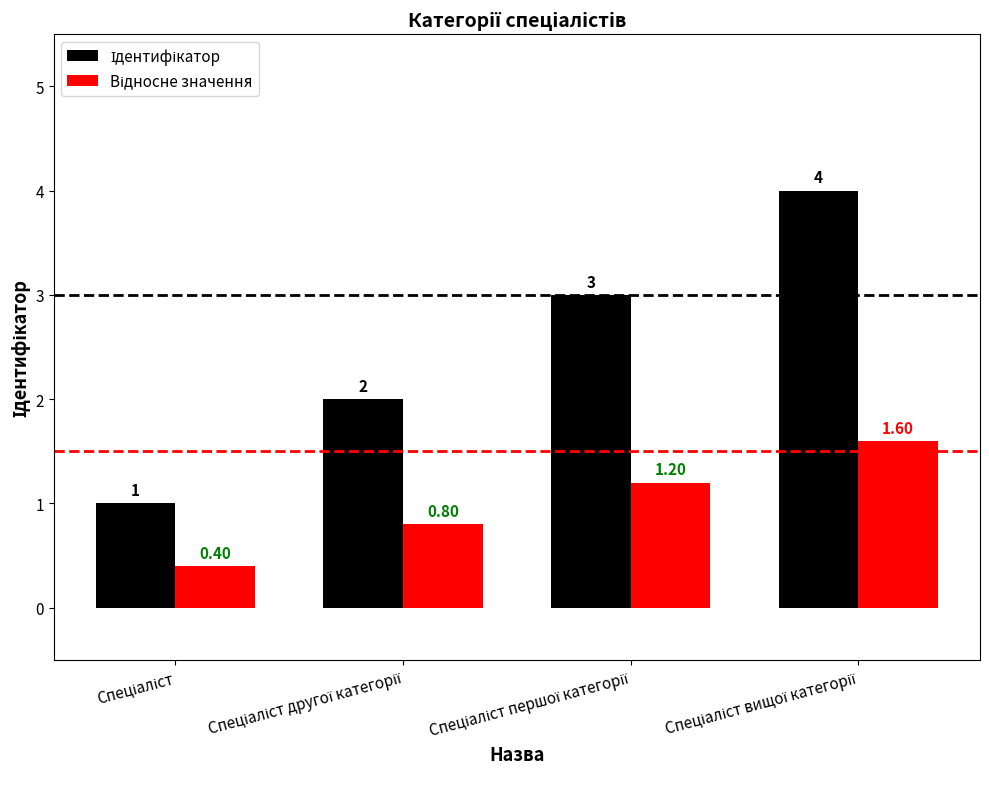

What is the spread (max minus min) of values at Спеціаліст першої категорії?

1.8